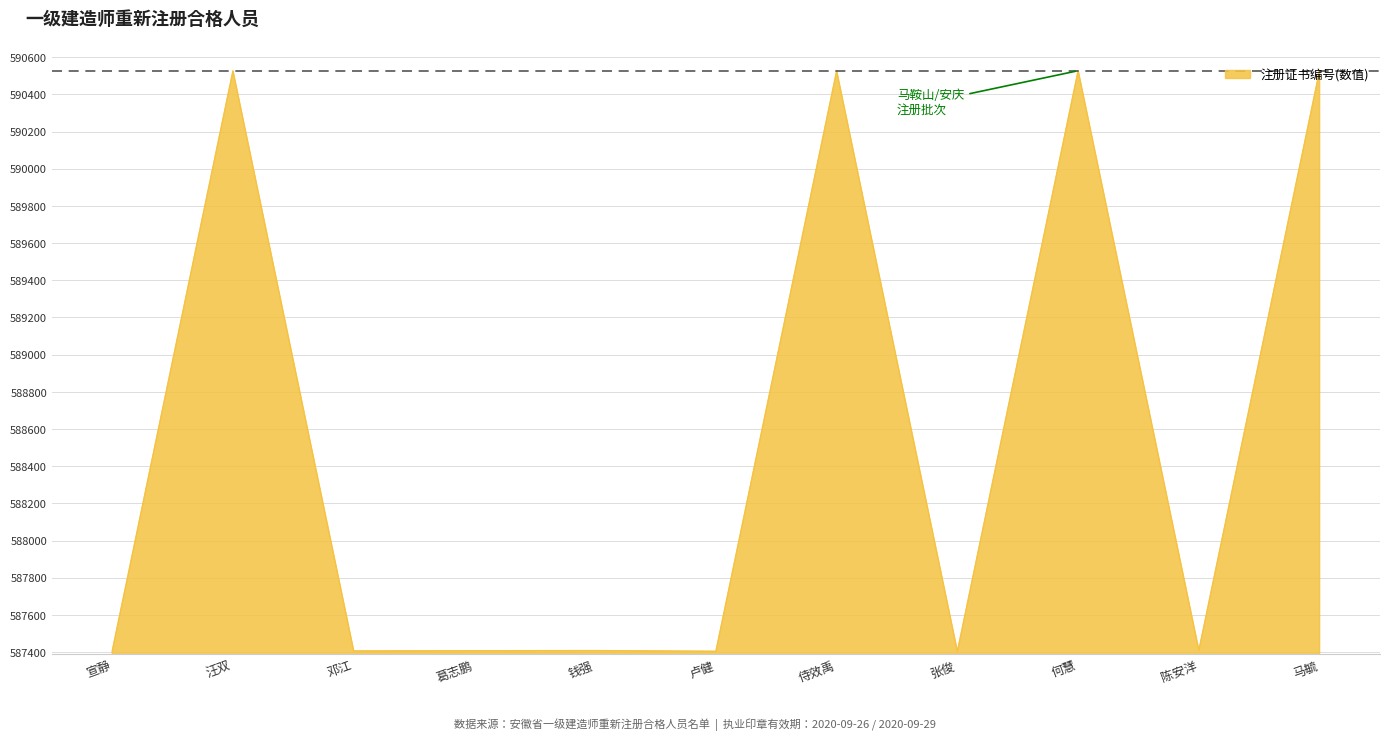

What is the average value?

588541